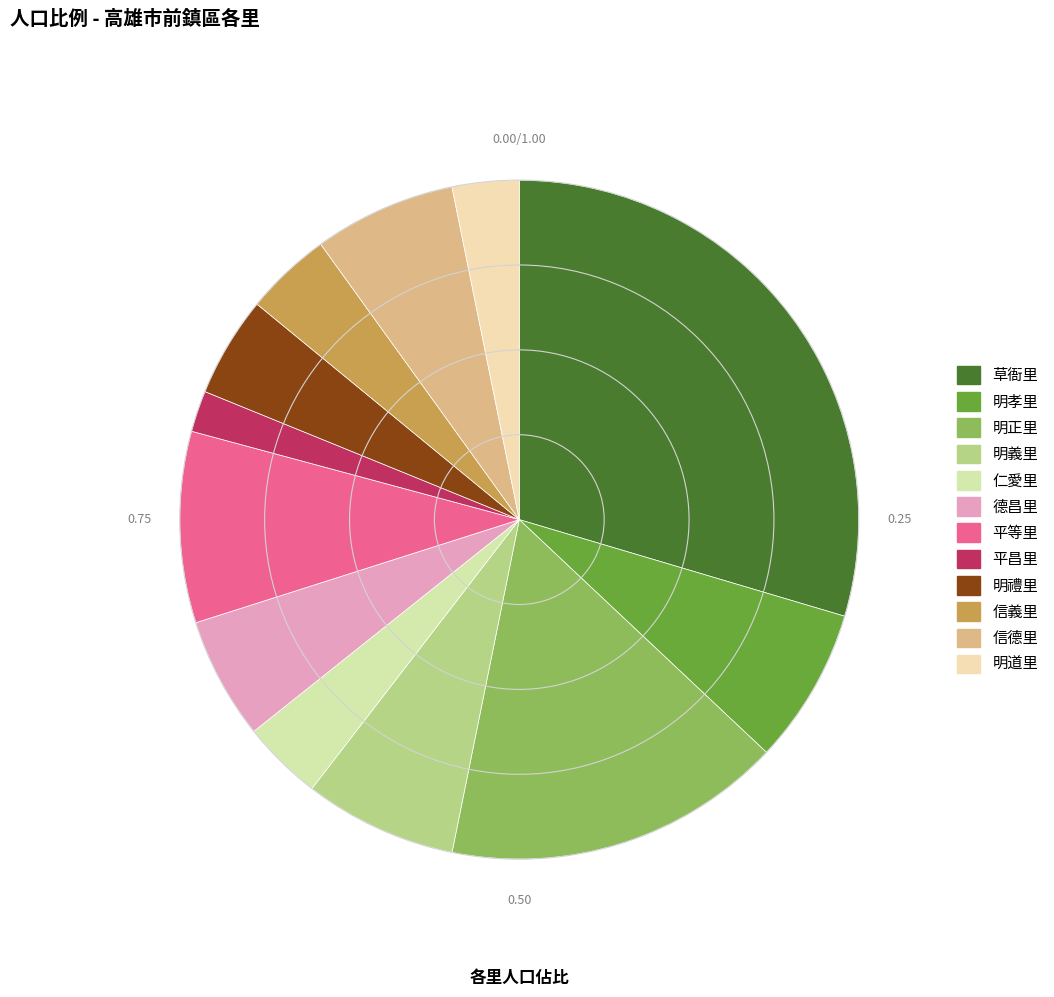

Does 德昌里 account for over 50% of the chart?

No